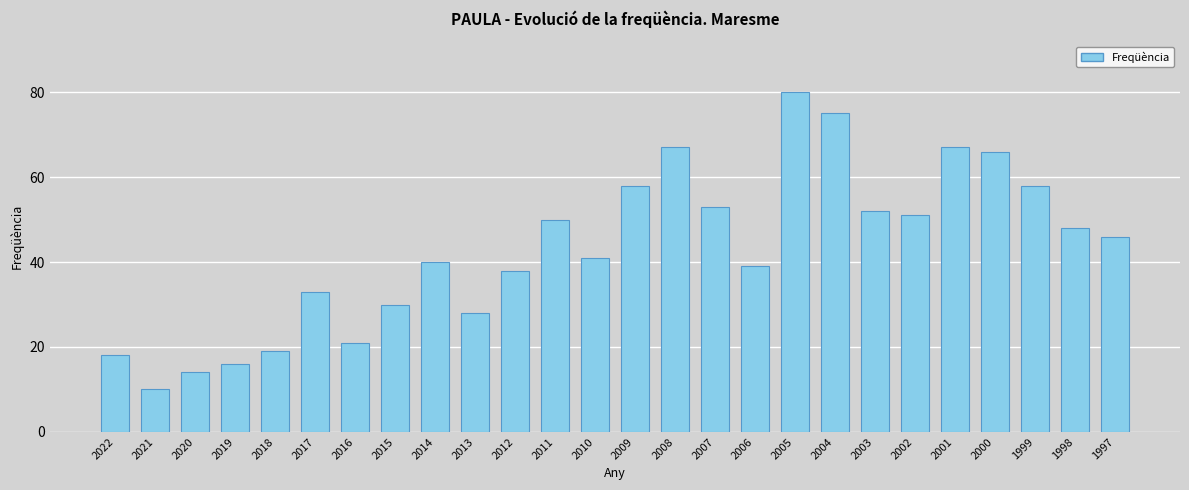

Are the bars horizontal?

No